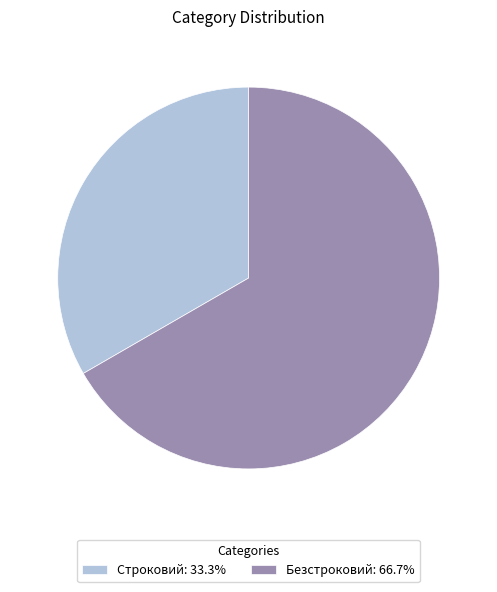

Approximately how many times larger is the value at Строковий: 33.3% compared to Безстроковий: 66.7%?

0.5